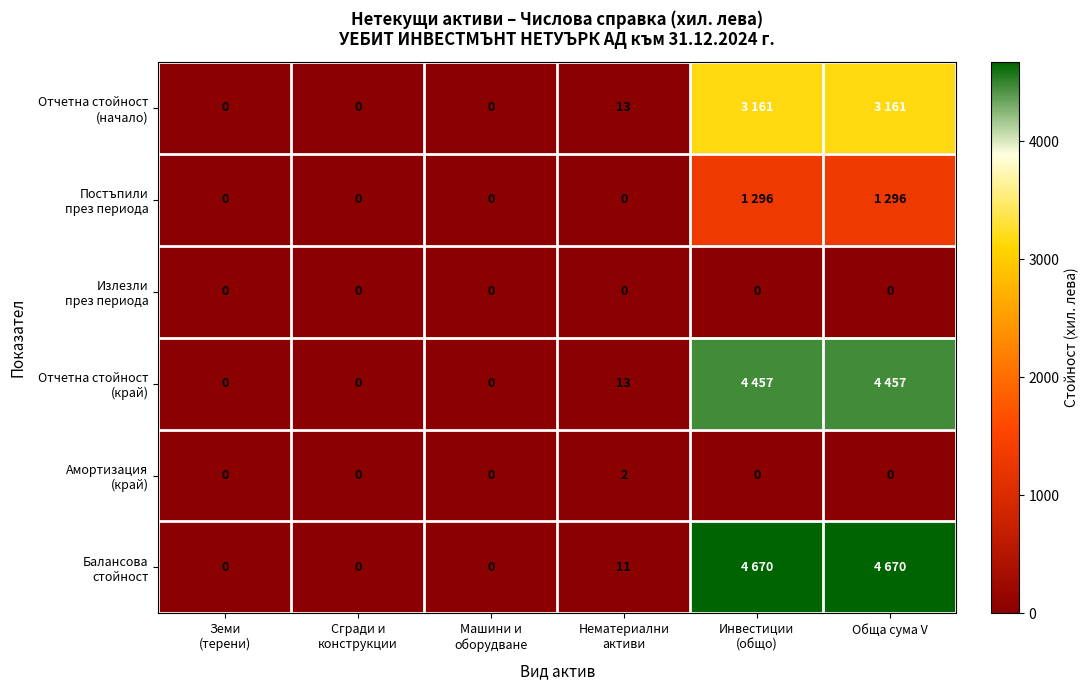

At how many categories does at least one series exceed 2152?

2